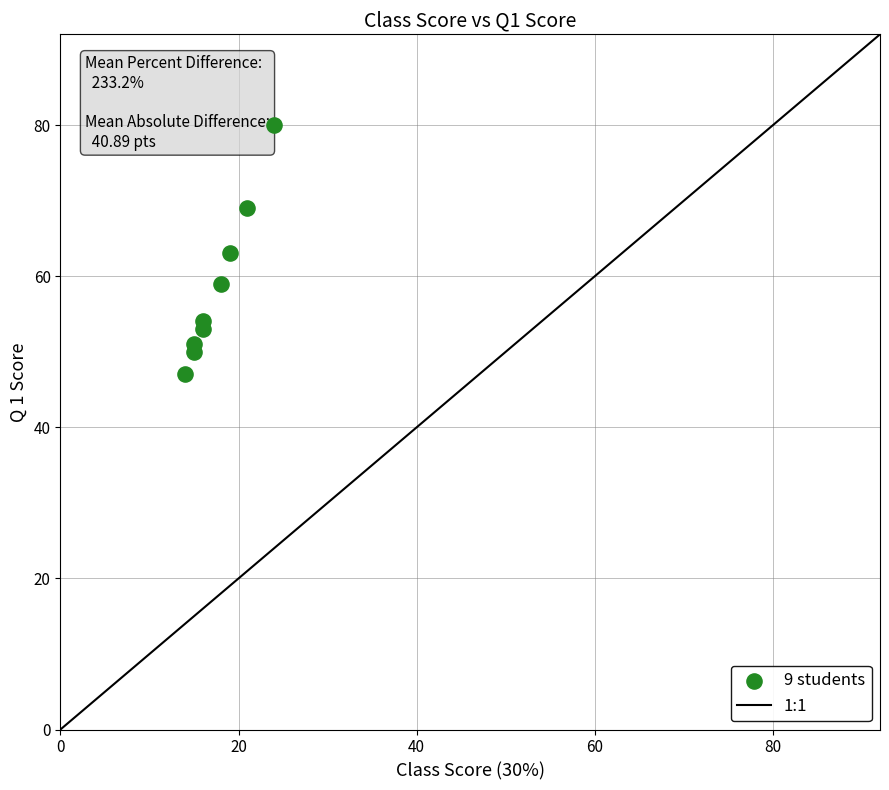

What is the range of X values (max minus min)?

10